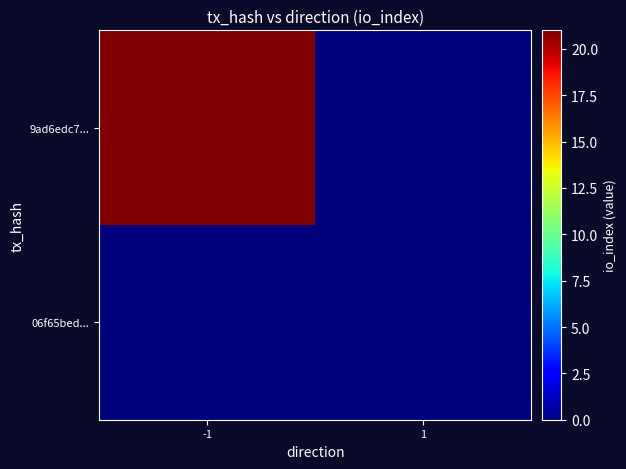

At which category is the sum across all series the highest?

-1